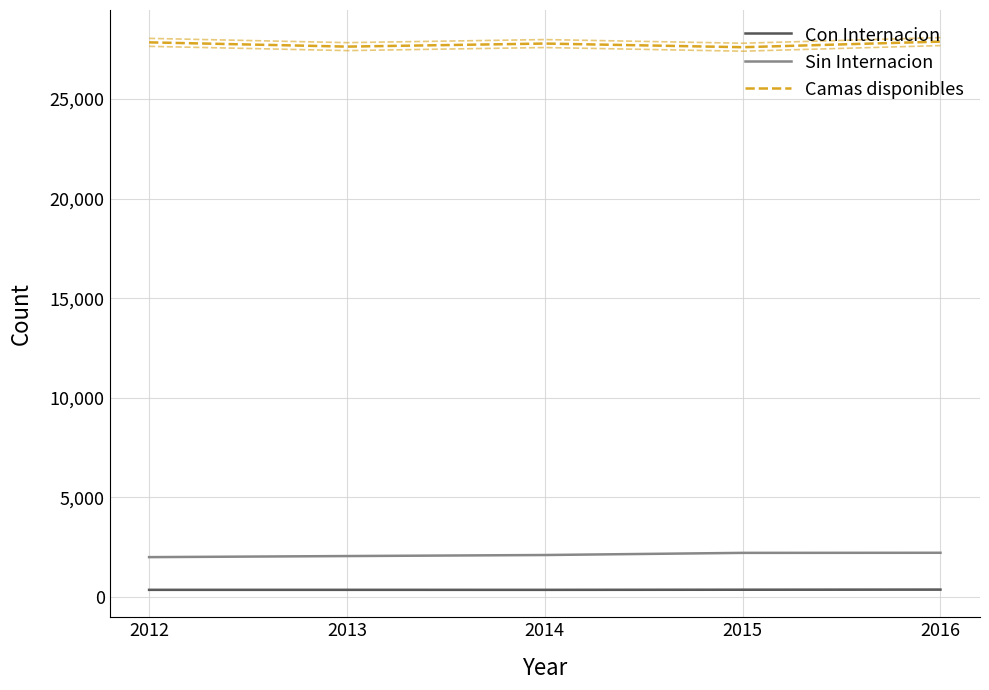

At which label is Sin Internacion closest to 2111?

2014